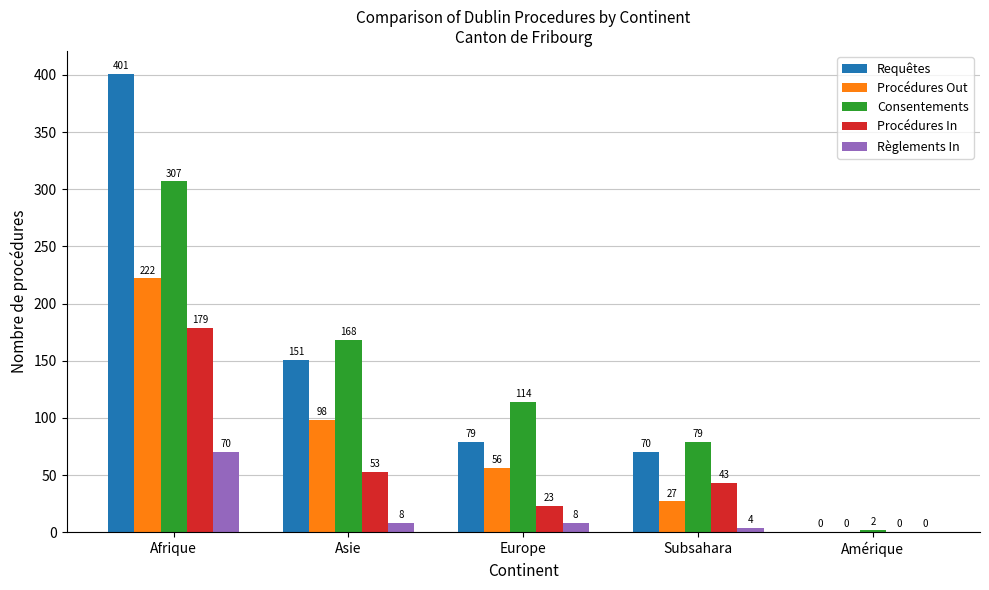

Is it true that Consentements equals 307 at Afrique?

True